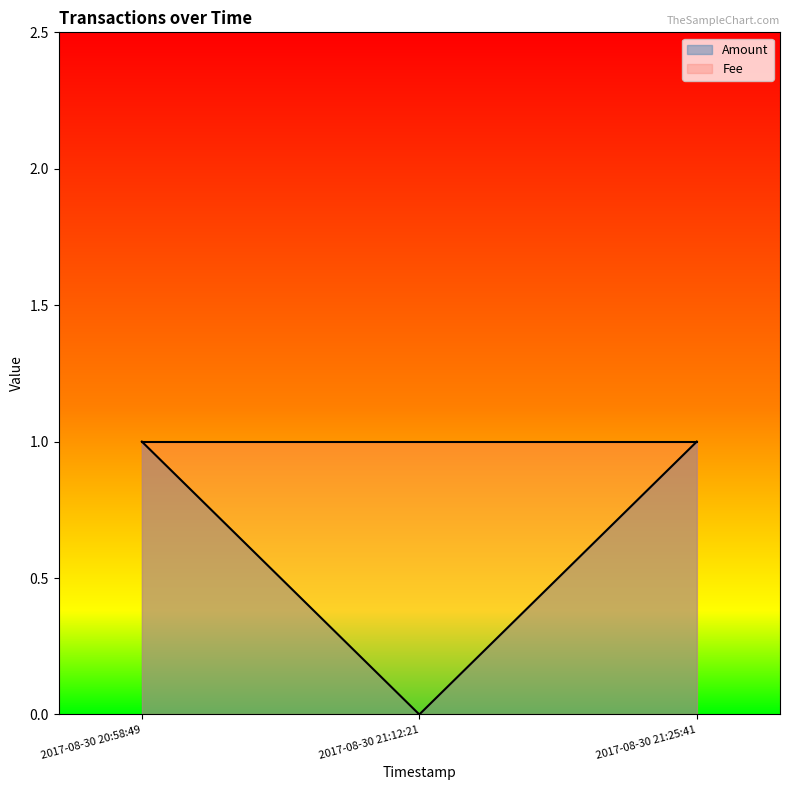

Is it true that the value at 2017-08-30 20:58:49 is 1?

True